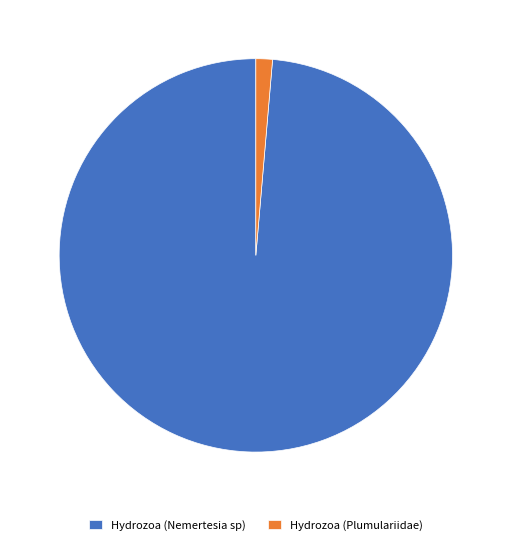

Is it true that Hydrozoa (Nemertesia sp) is 99% of the pie?

True